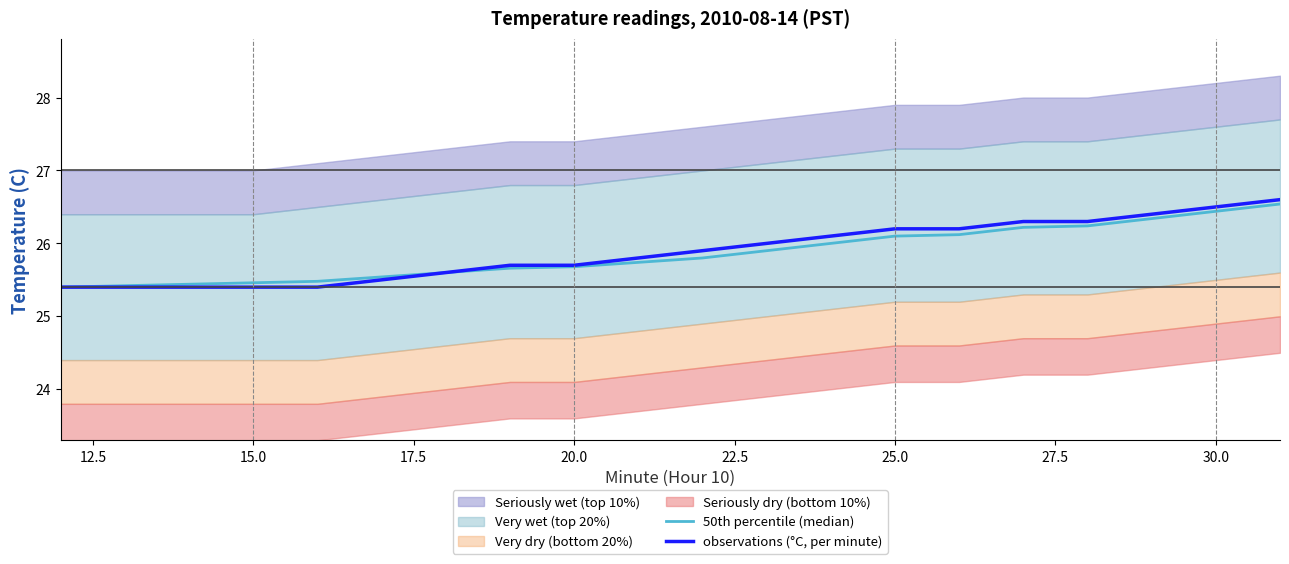

What is the maximum value for observations (°C, per minute)?

26.6